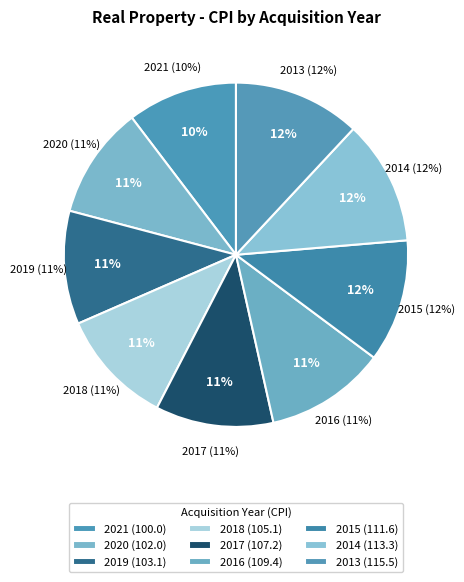

What percentage is NOT represented by 2018?

89.1%